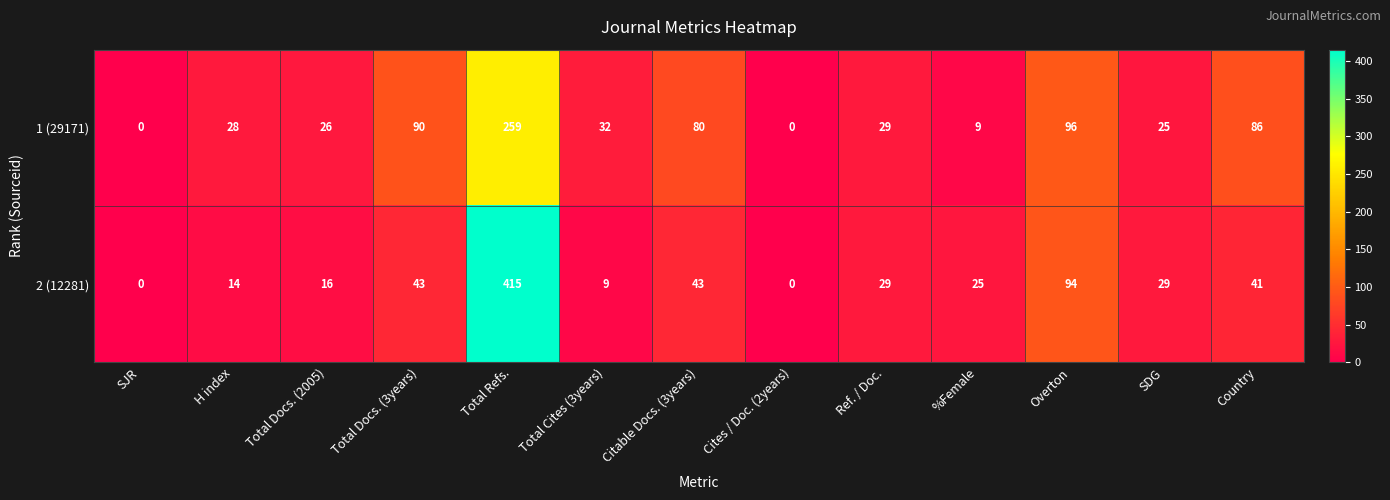

Reading left to right, transcribe all the data shown in this chart.

1 (29171): 0	28	26	90	259	32	80	0	29	9	96	25	86
2 (12281): 0	14	16	43	415	9	43	0	29	25	94	29	41